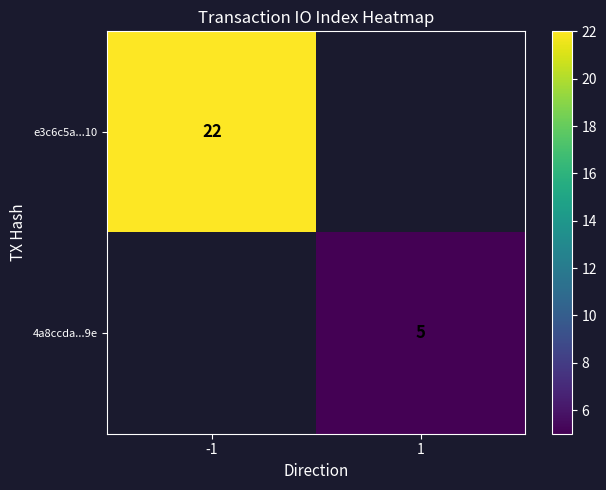

The 4a8ccda...9e series shows 3 at 1. True or false?

False